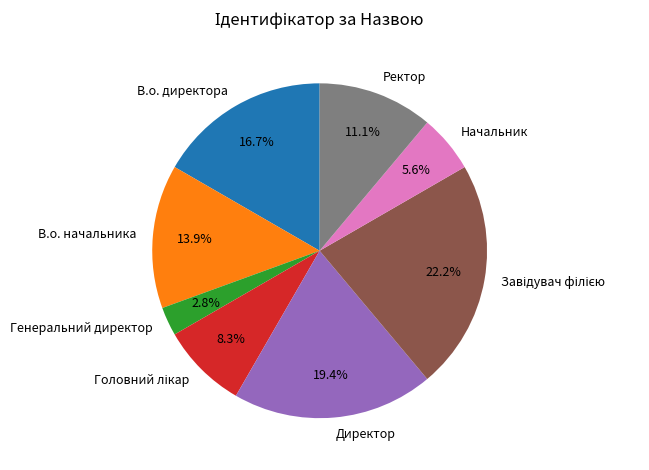

Approximately how many times larger is the value at Генеральний директор compared to Начальник?

0.5